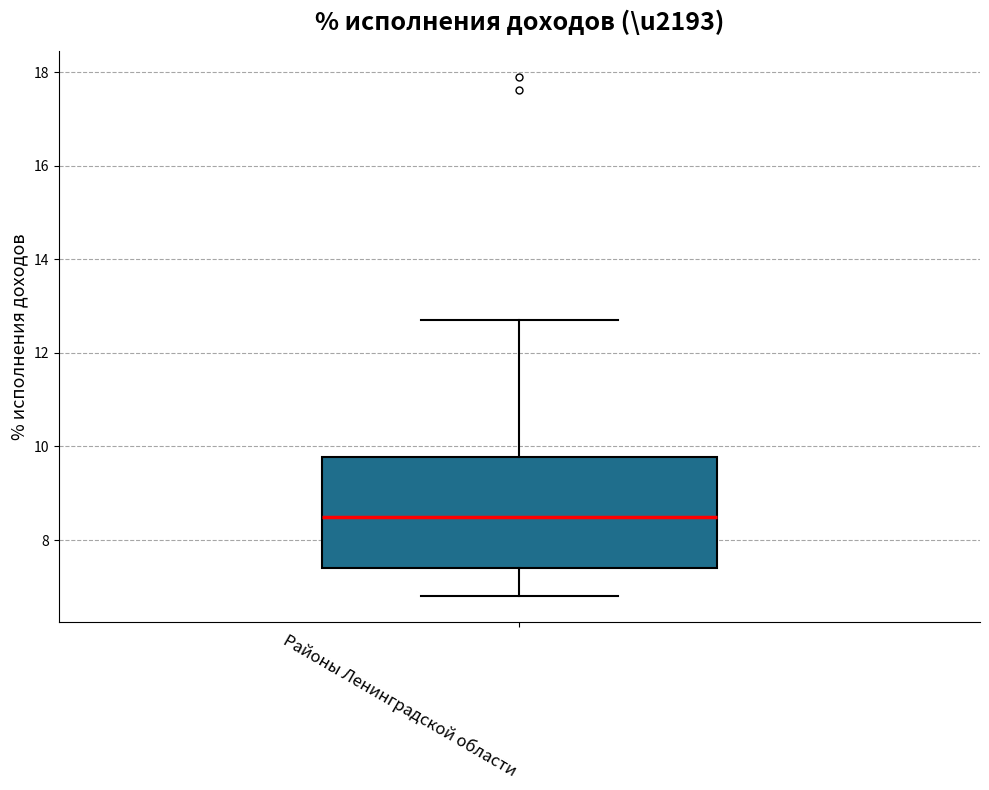

Read this box plot against the y-axis: the position of the median line, the range covered by the box, and the ends of both whiskers. The values are not printed on the chart, so give them approximately, as read against the axis.

median 8.4, box 7.4 to 9.8, whiskers 6.8 to 12.8